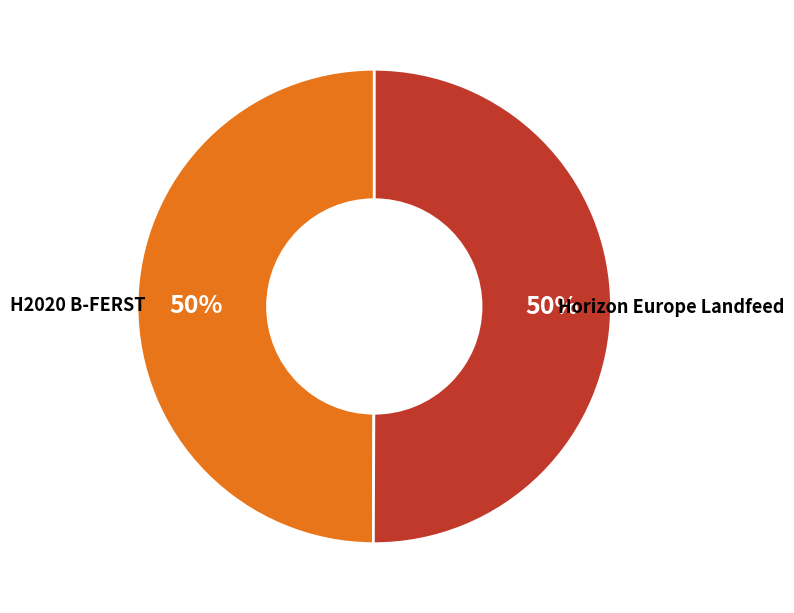

To the nearest percent, what is the average slice percentage?

50%